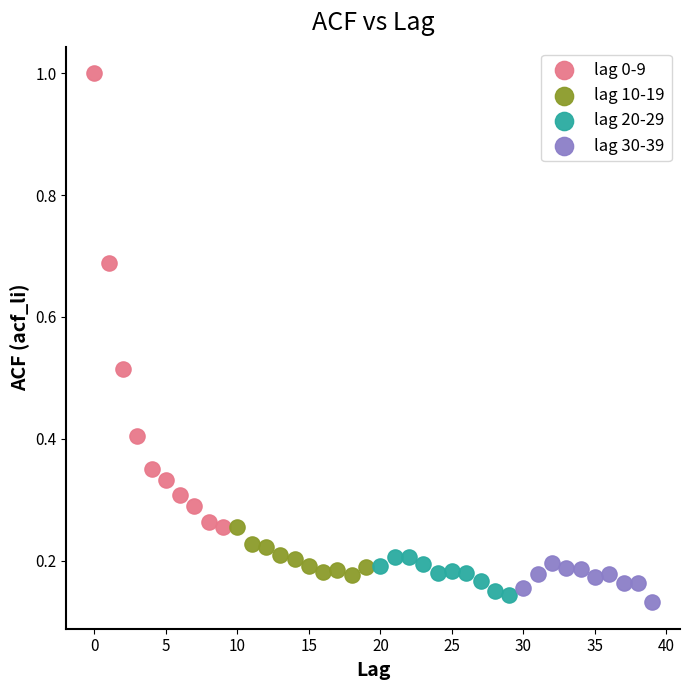

Which series has the widest spread of Y values?

lag 0-9